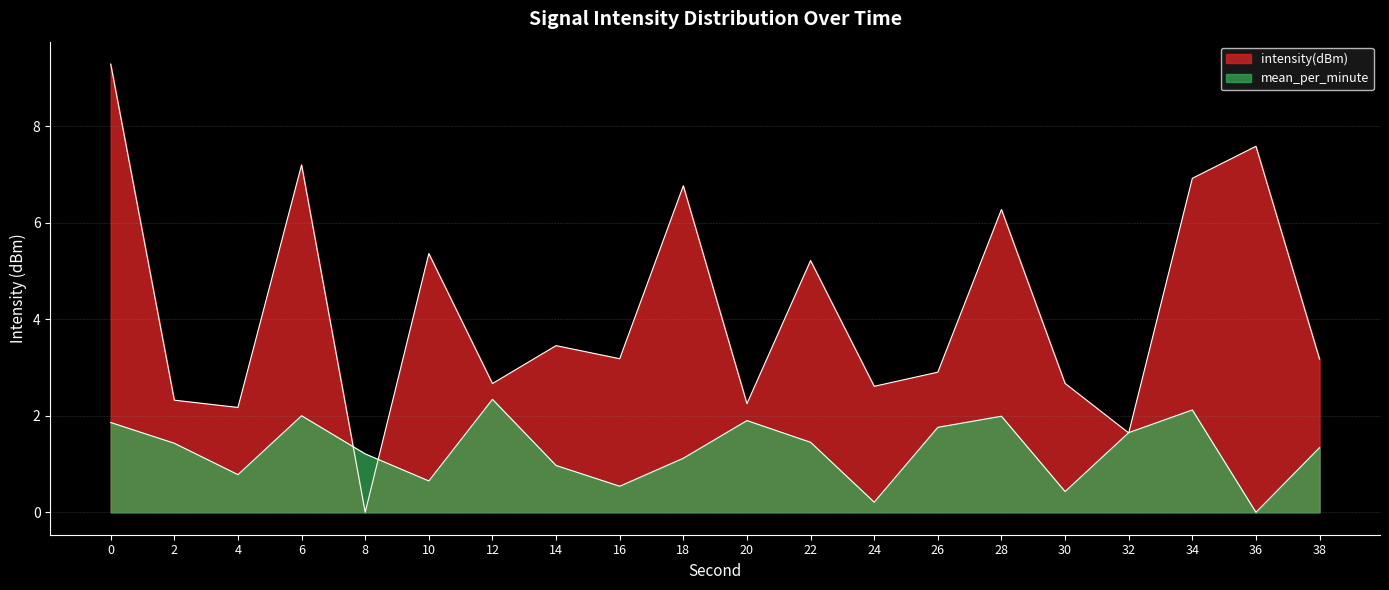

At how many categories does at least one series exceed 9?

1